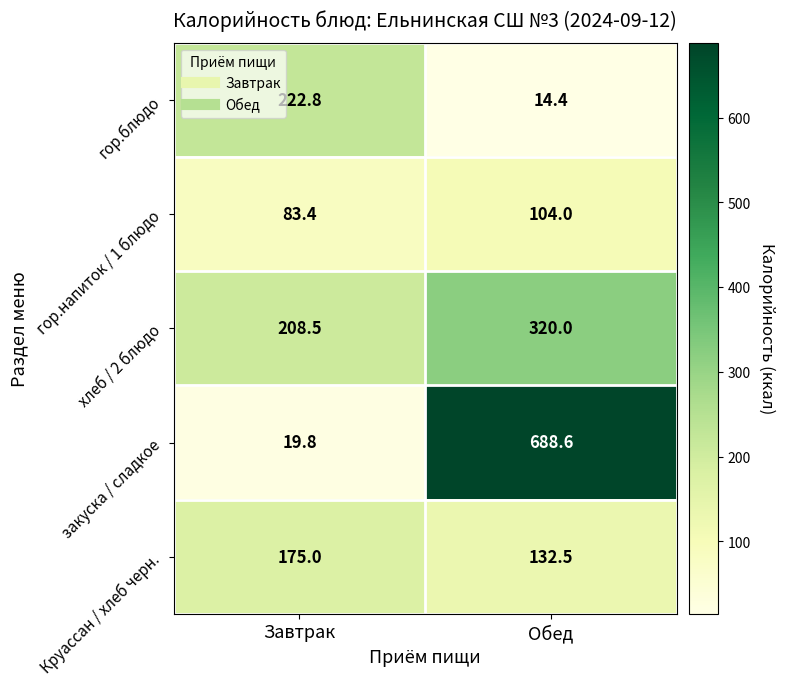

Is it true that хлеб / 2 блюдо equals 95.2 at Завтрак?

False